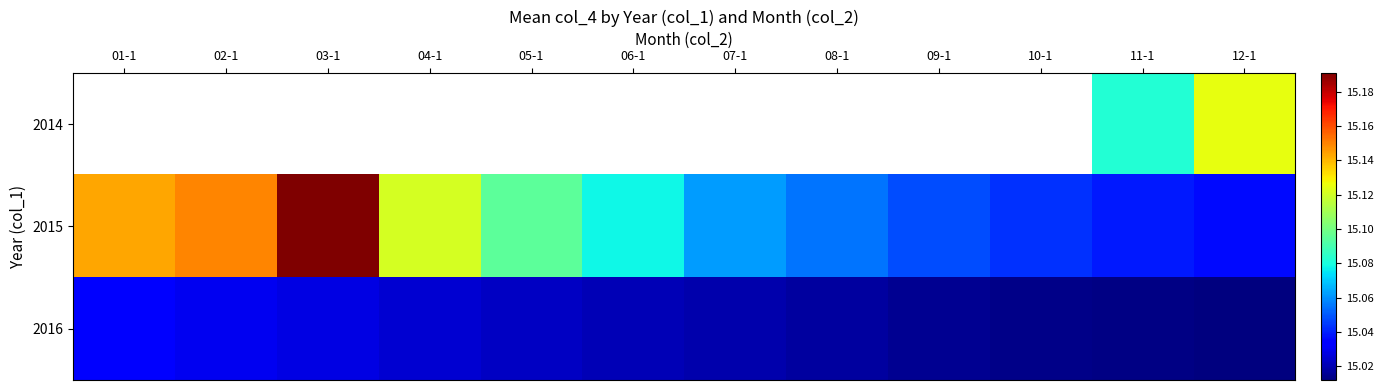

Is it true that 2014 equals 8.6 at 12-1?

False